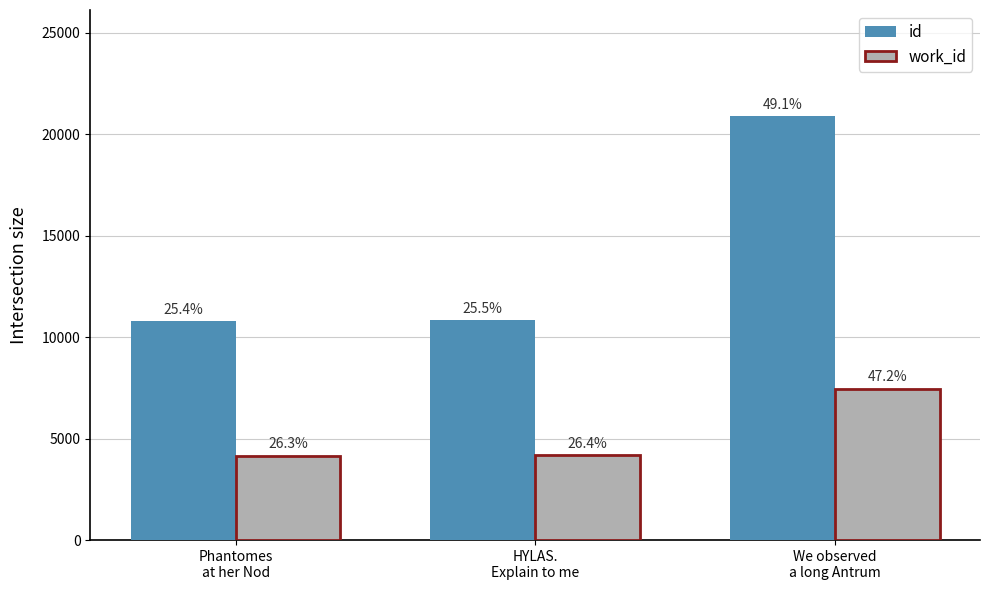

Does the chart contain stacked bars?

No